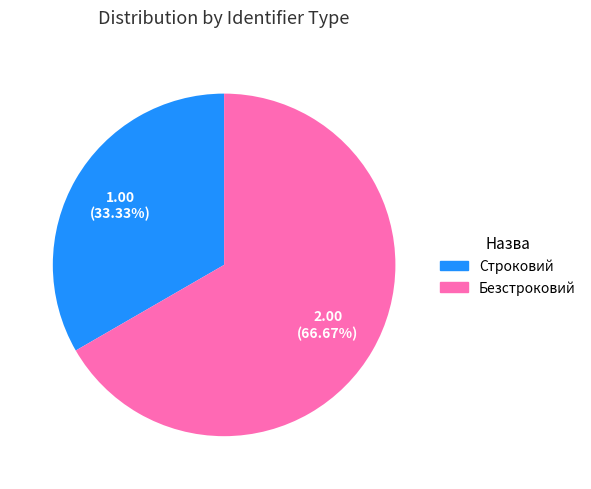

True or false: Строковий accounts for 45% of the total.

False